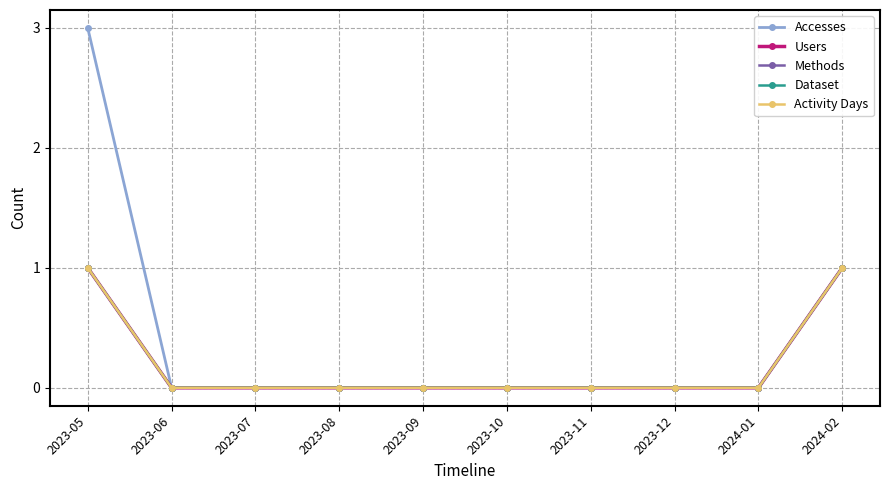

Is this an area chart (filled region under the line)?

No